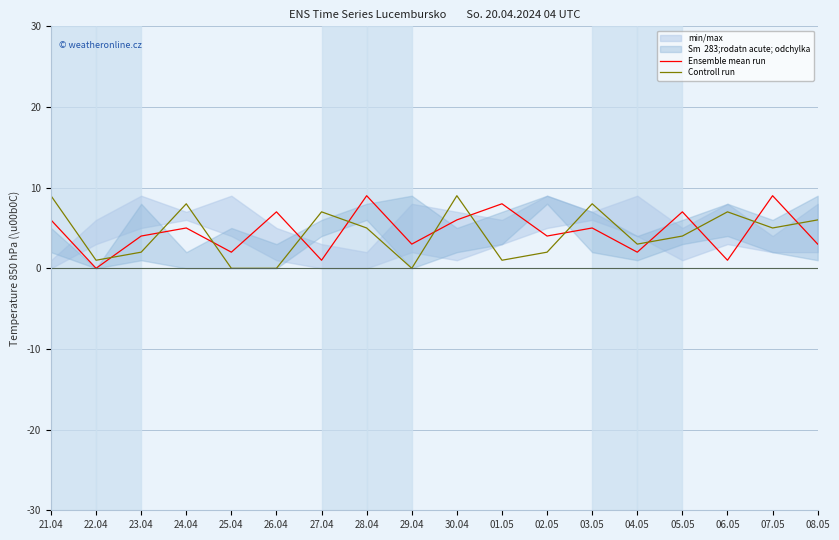

Which has a higher value, 21.04 or 30.04?

21.04